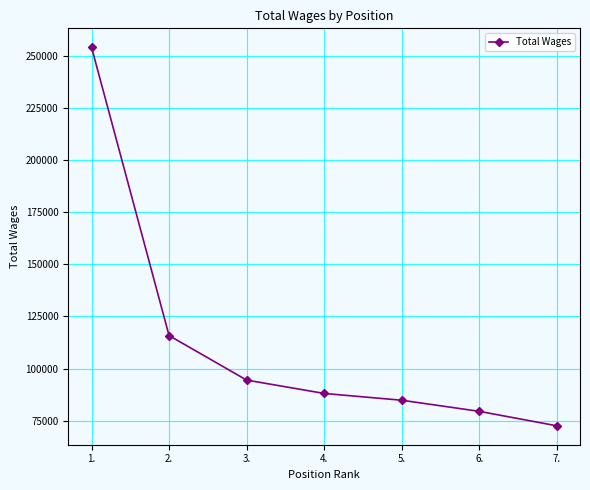

Reading left to right, extract all data points from this chart.

254022	115815	94486	88075	84826	79505	72570